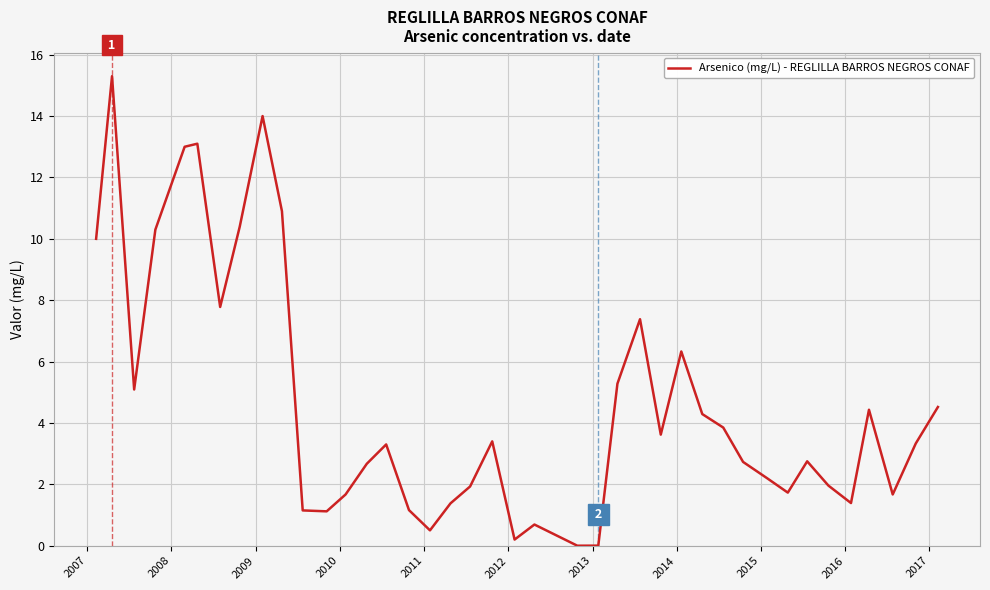

What is the difference between the maximum and minimum values?

15.3